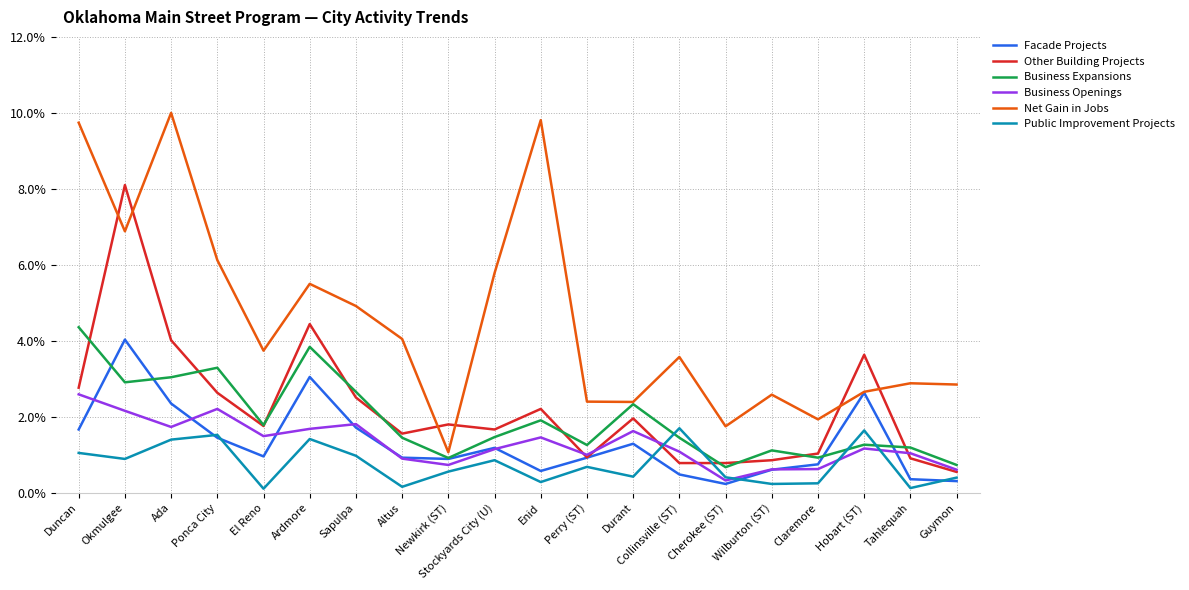

What position from the right is Sapulpa?

14